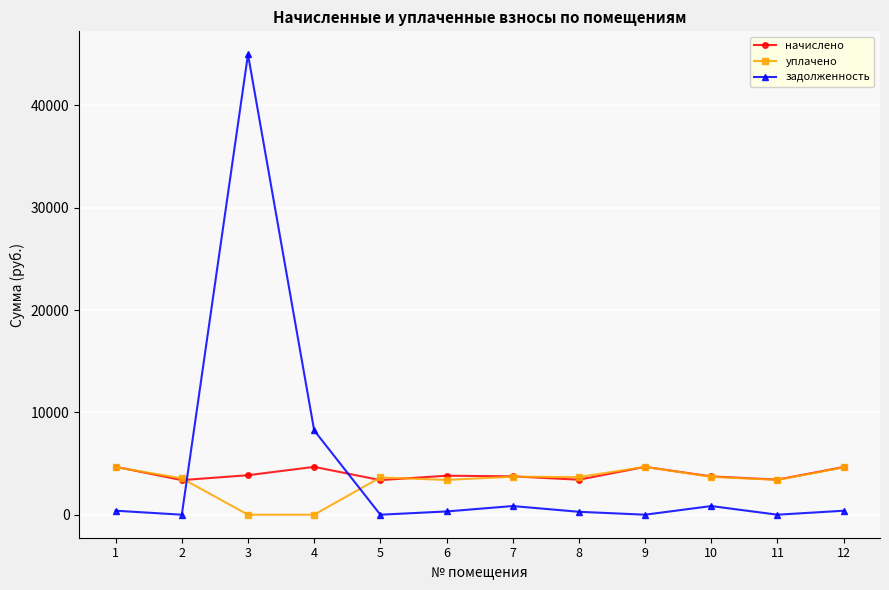

At which label does уплачено first exceed 3675?

1